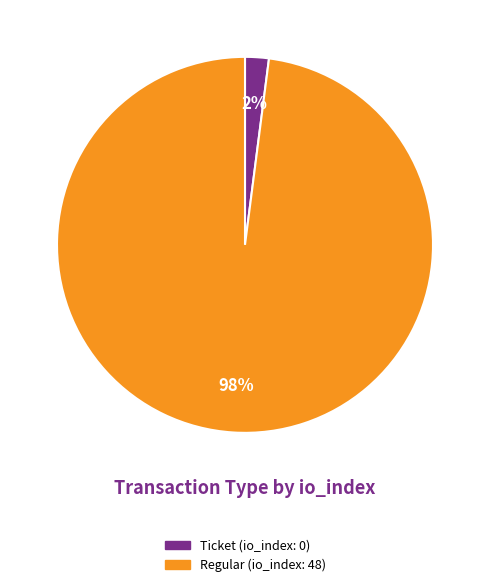

Is there any slice that represents more than half of the pie?

Yes